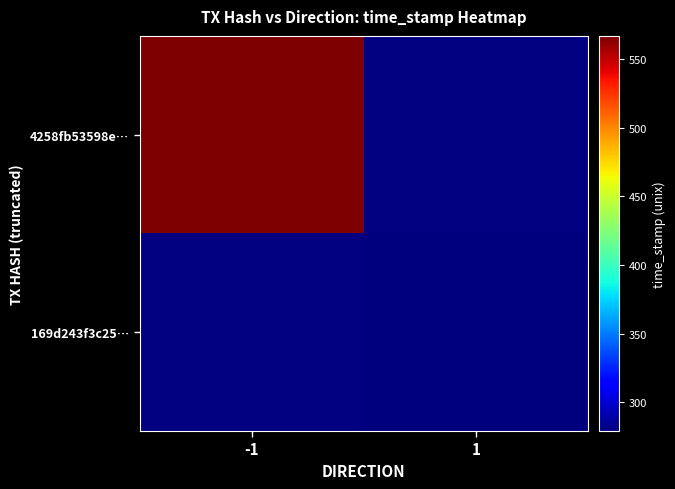

The 4258fb53598e21f7b3a164b3b0fafc6ca06ee14 series shows -1 at direction. True or false?

True